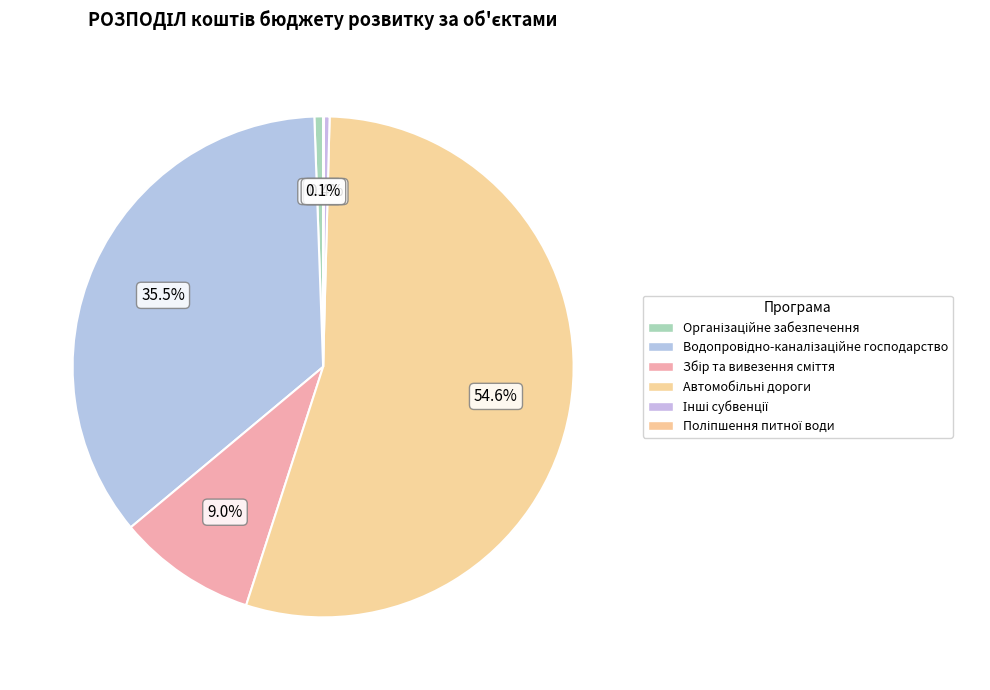

How many segments does this pie chart have?

6